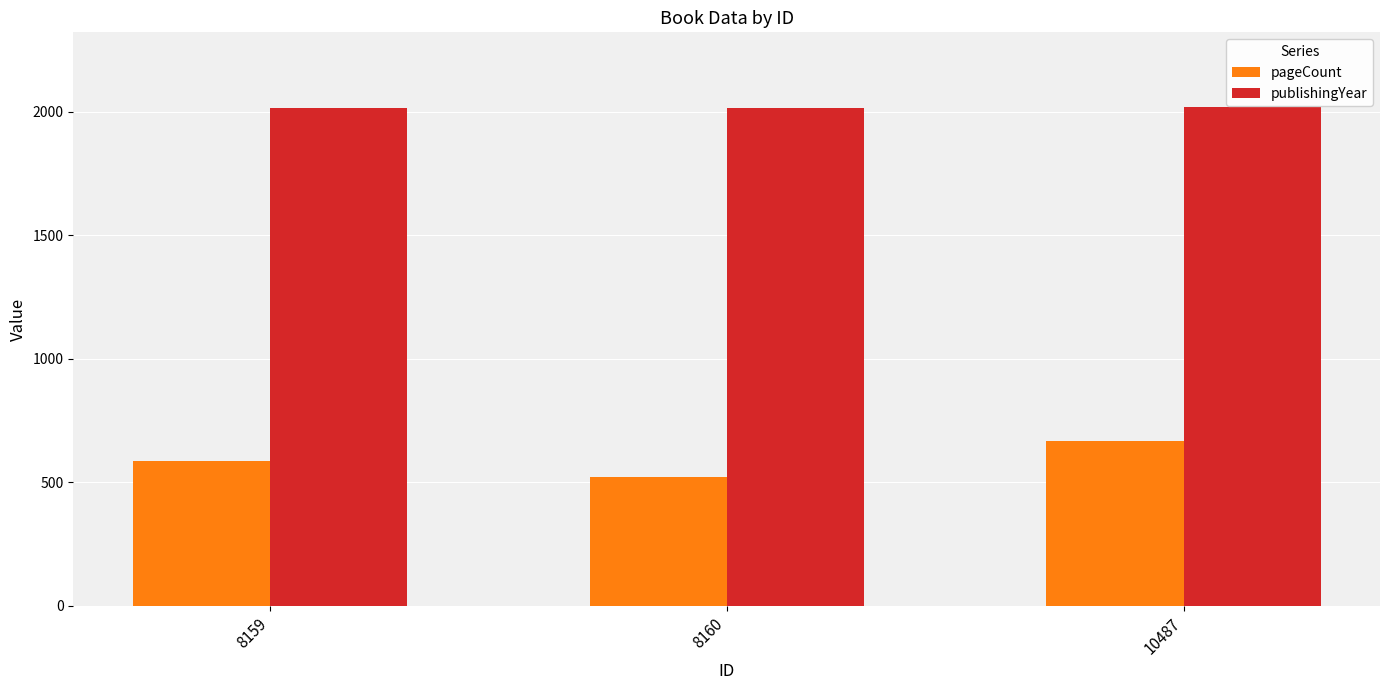

What is the average value of the pageCount series?

591